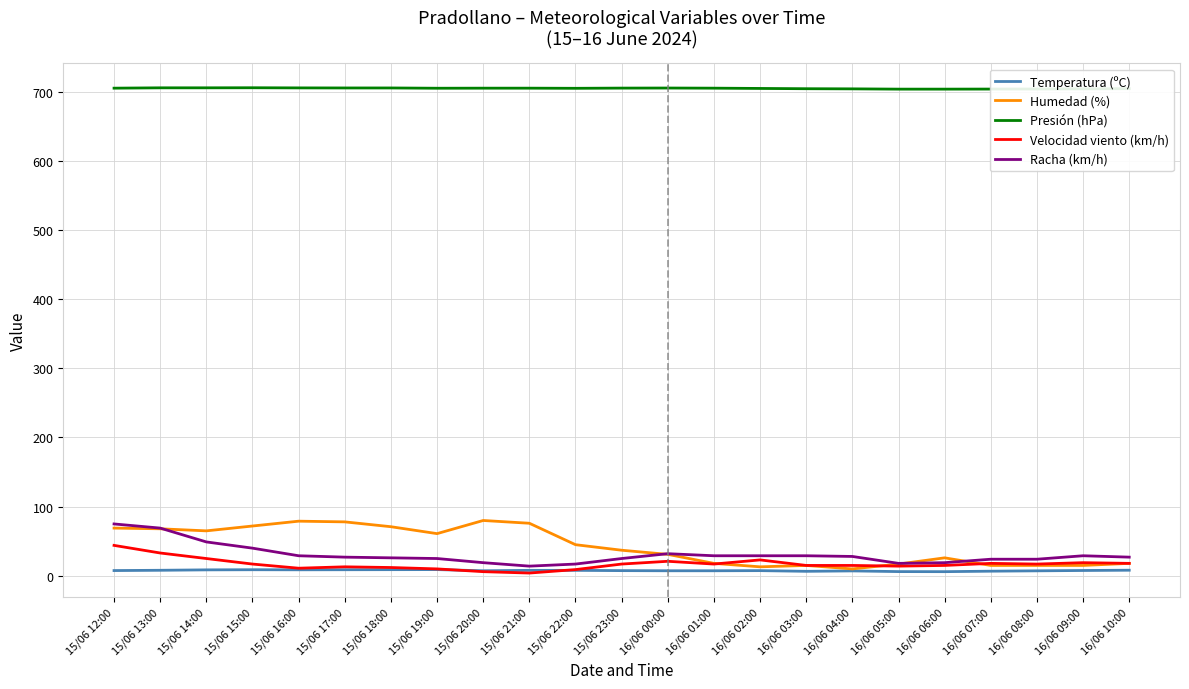

Is it true that Humedad (%) equals 76.0 at 15/06 21:00?

True